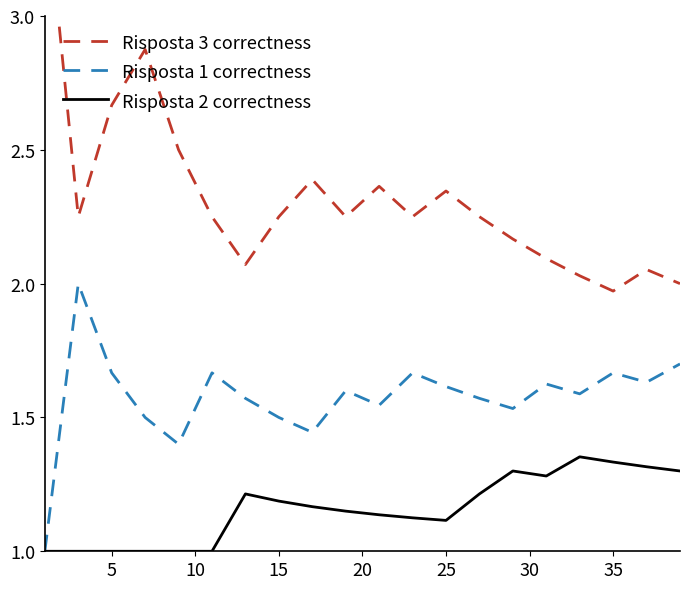

Reading right to left, list all the values displayed in this chart.

Risposta 3 correctness: 2.0	2.1	2.0	2.0	2.1	2.2	2.2	2.3	2.2	2.4	2.2	2.4	2.2	2.1	2.2	2.5	2.9	2.7	2.2	3.5
Risposta 1 correctness: 1.7	1.6	1.7	1.6	1.6	1.5	1.6	1.6	1.7	1.5	1.6	1.4	1.5	1.6	1.7	1.4	1.5	1.7	2.0	1.0
Risposta 2 correctness: 1.3	1.3	1.3	1.4	1.3	1.3	1.2	1.1	1.1	1.1	1.1	1.2	1.2	1.2	1.0	1.0	1.0	1.0	1.0	1.0